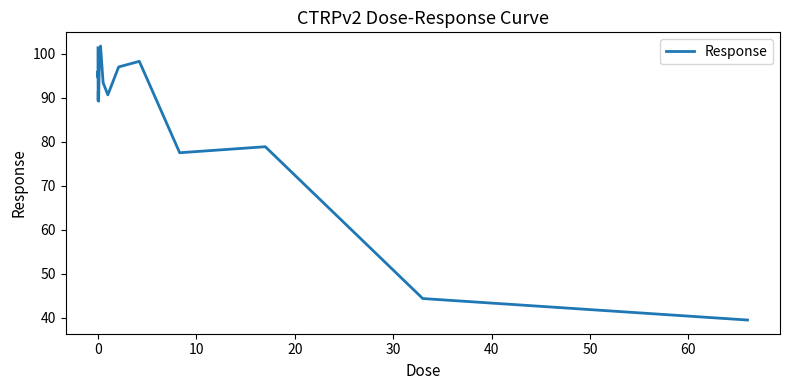

What is the greatest value displayed?

101.8